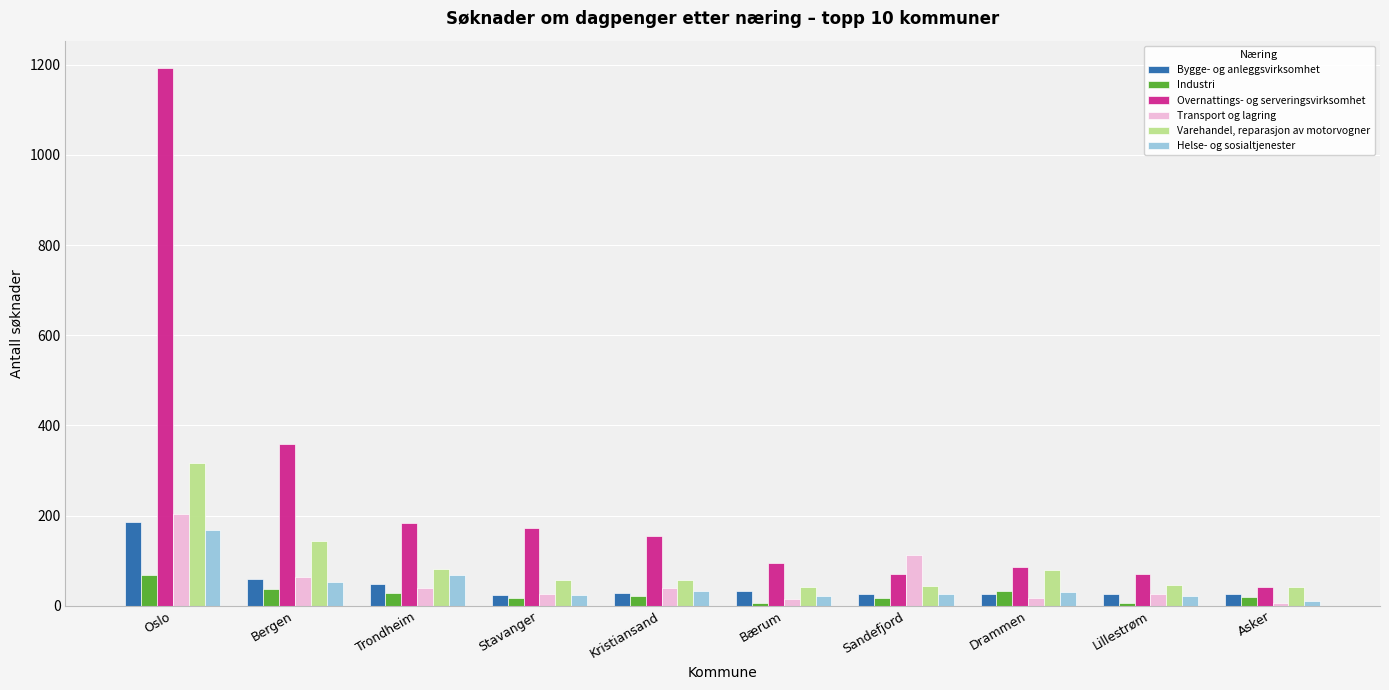

The value of Overnattings- og serveringsvirksomhet at Lillestrøm is 114. True or false?

False